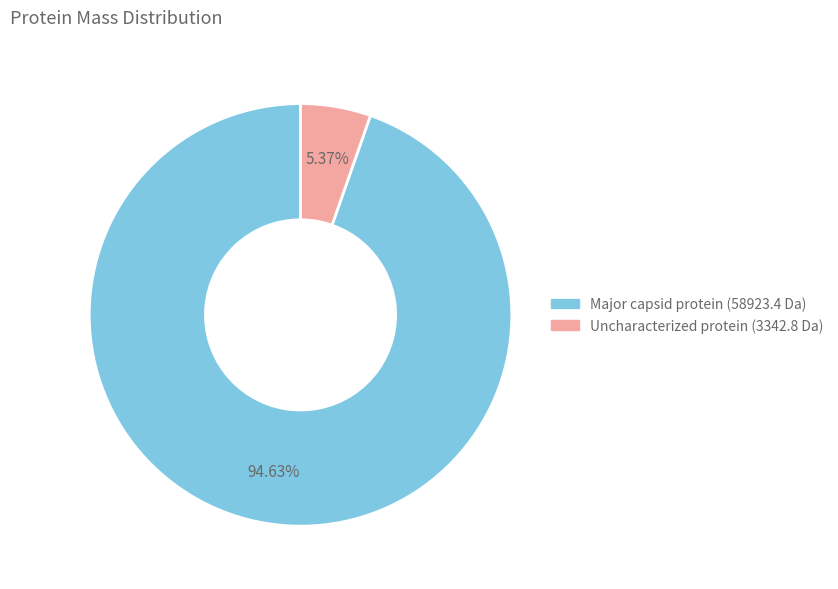

Which slice is the largest?

Major capsid protein (58923.4 Da)